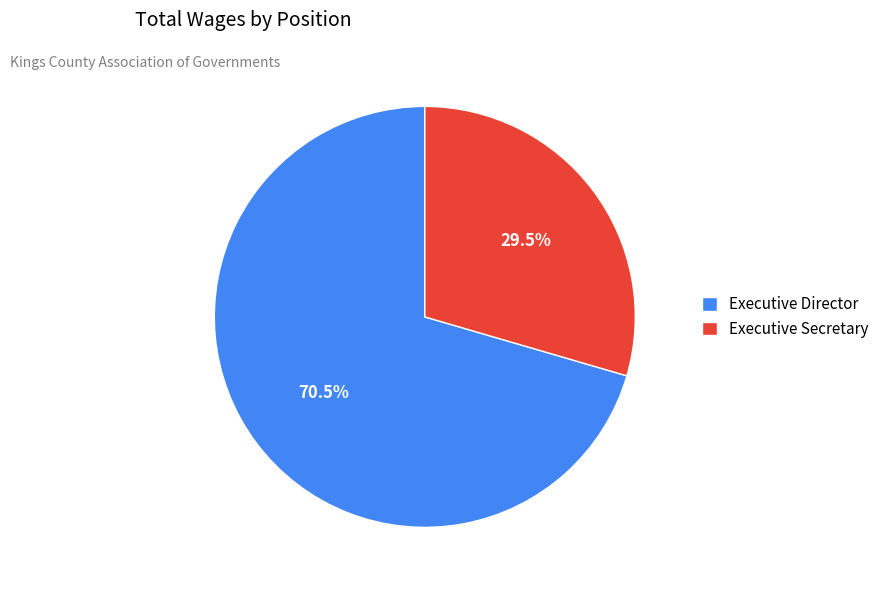

Which slice represents more than half of the pie?

Executive Director